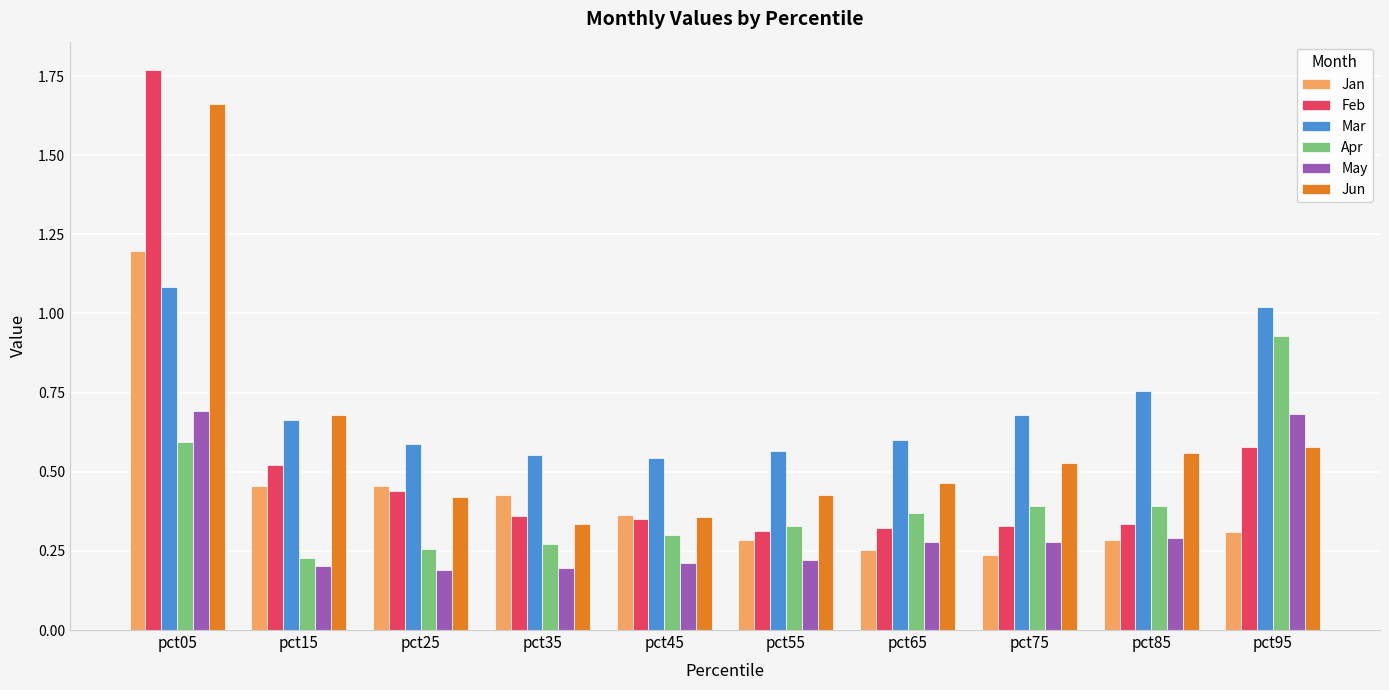

At which category is the sum across all series the highest?

pct05